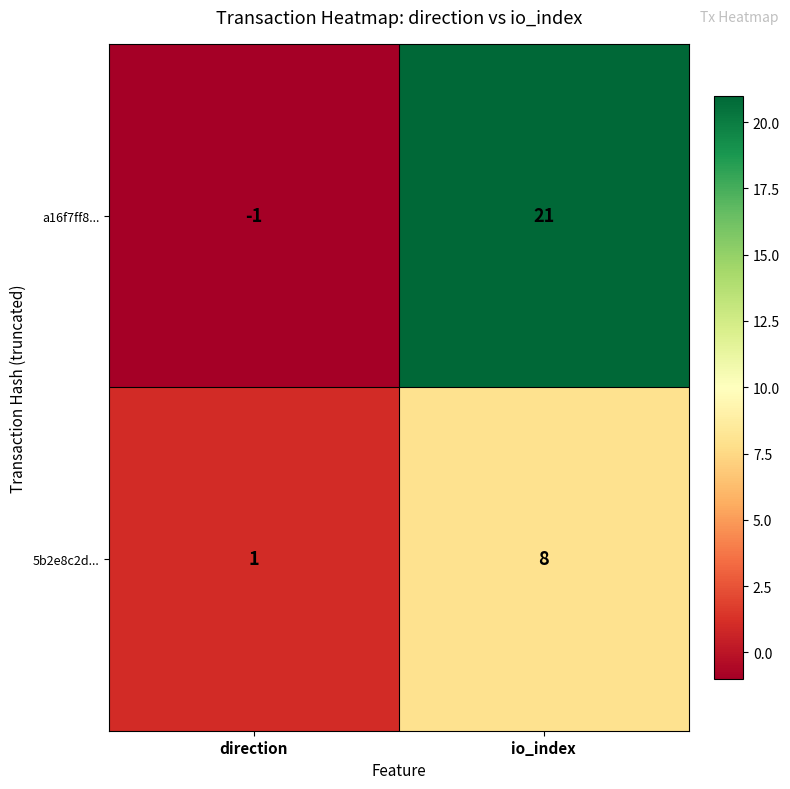

How many distinct data groups are displayed?

2